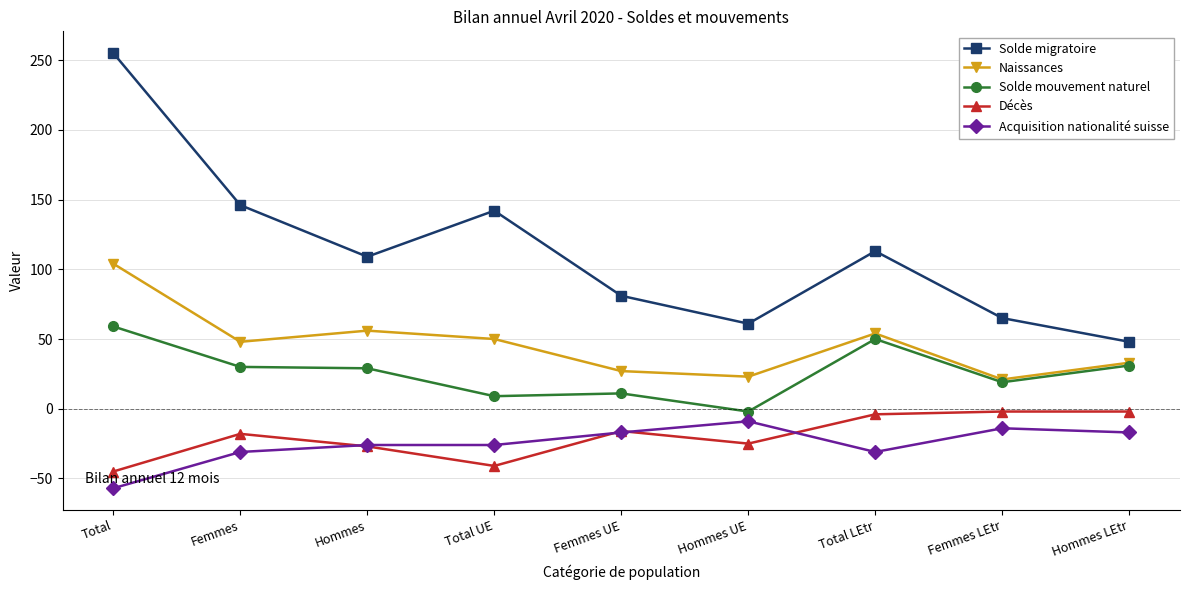

True or false: Solde migratoire and Naissances intersect in this chart.

False